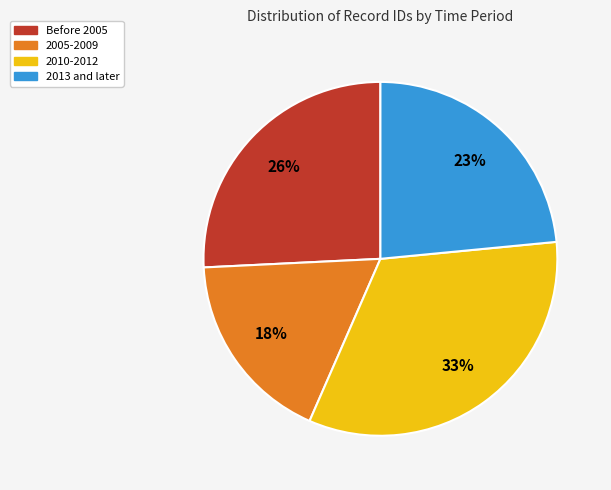

Which has a higher value, 2010-2012 or 2005-2009?

2010-2012